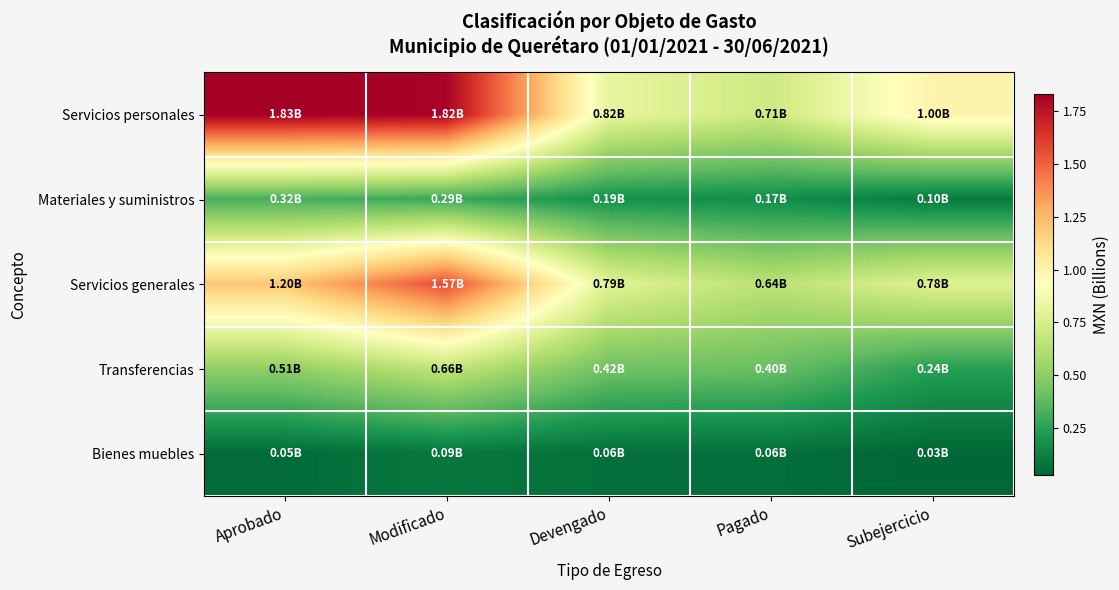

How many distinct data groups are displayed?

5